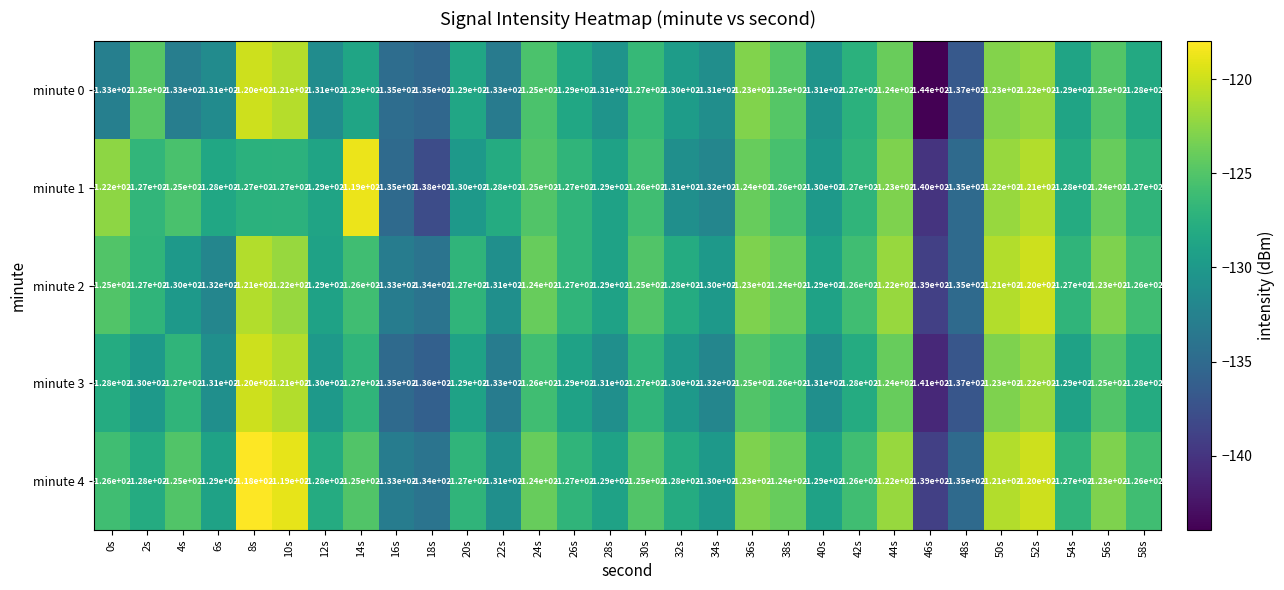

What is the spread (max minus min) of values at 6s?

4